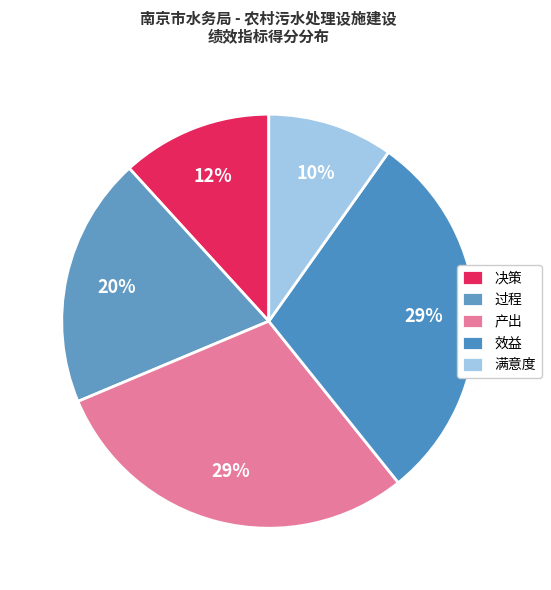

Count the number of slices in the pie.

5